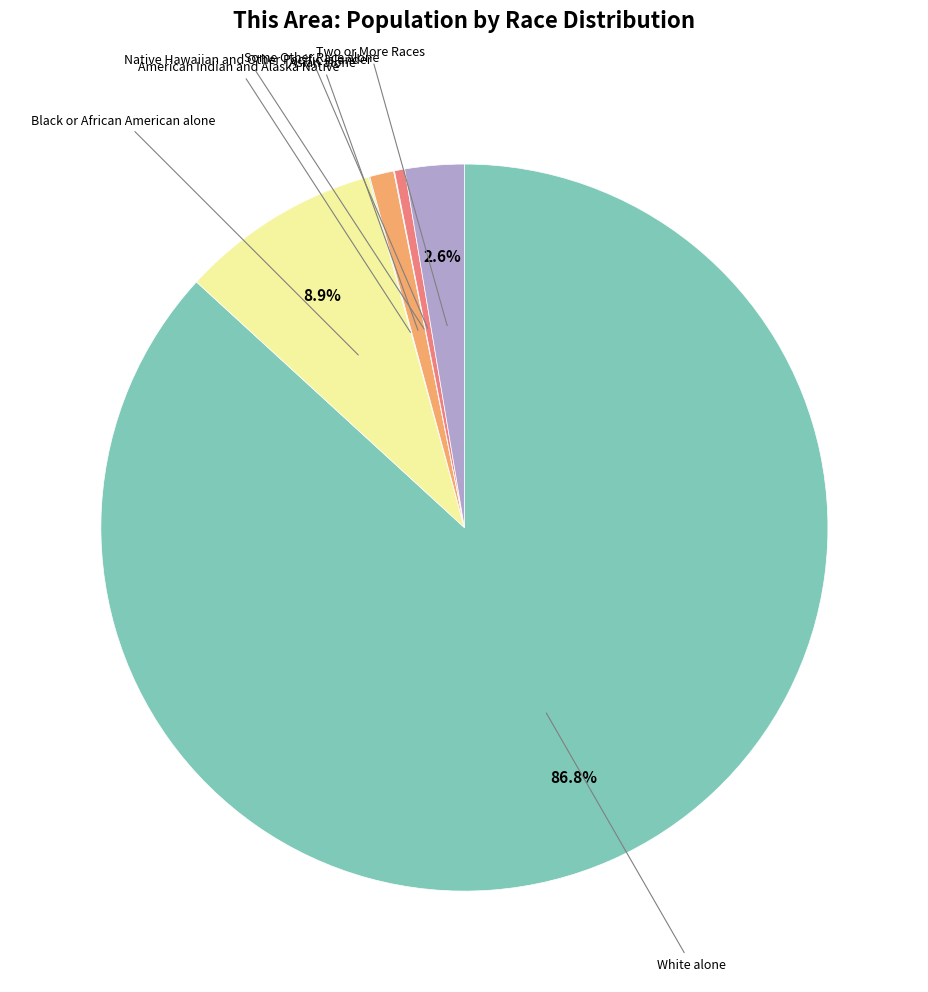

Is it true that White alone is 96% of the pie?

False